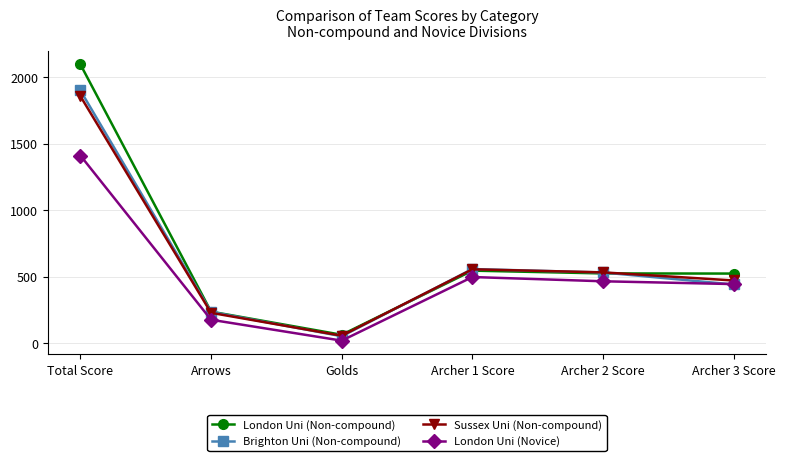

What is the average value of the Brighton Uni (Non-compound) series?

621